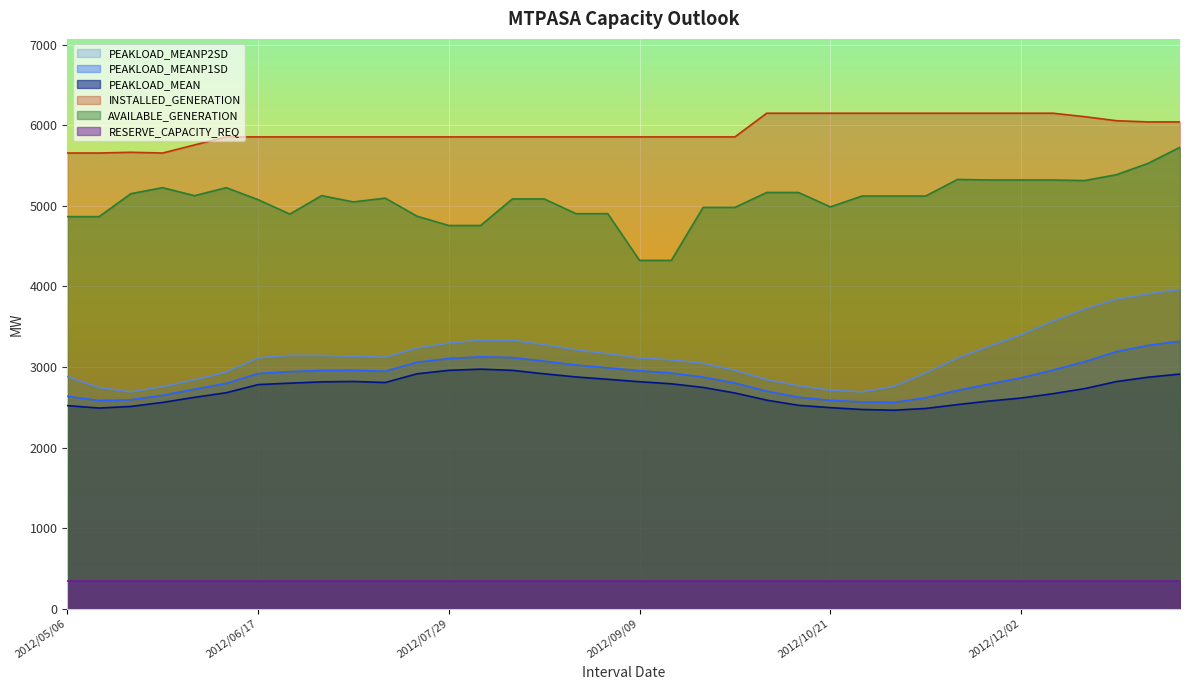

What is the value of the PEAKLOAD_MEANP1SD point at the 35th from the left?

3269